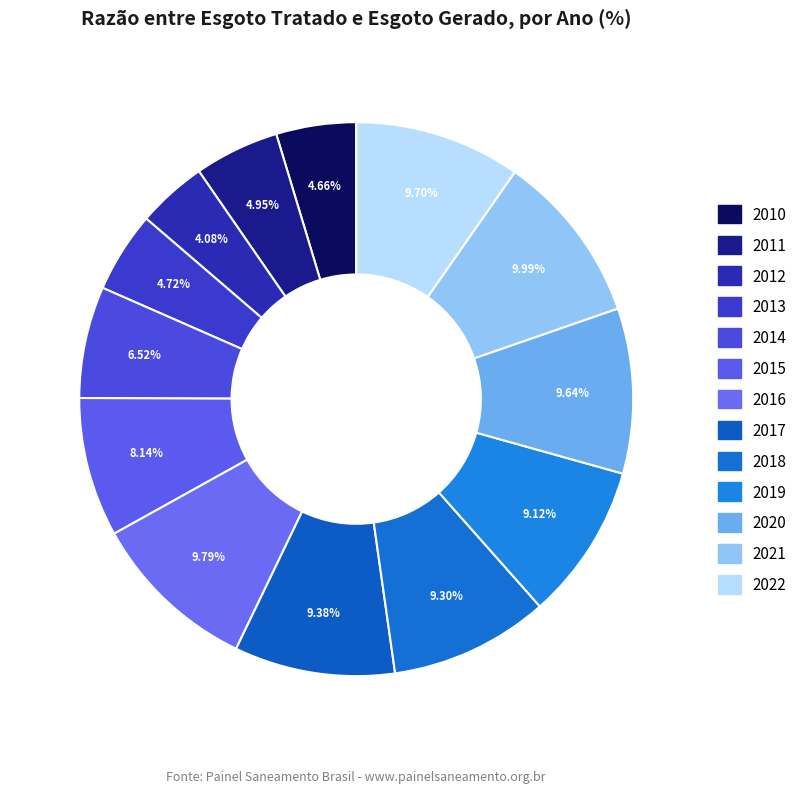

Combined, do 2016 and 2019 account for over 50%?

No